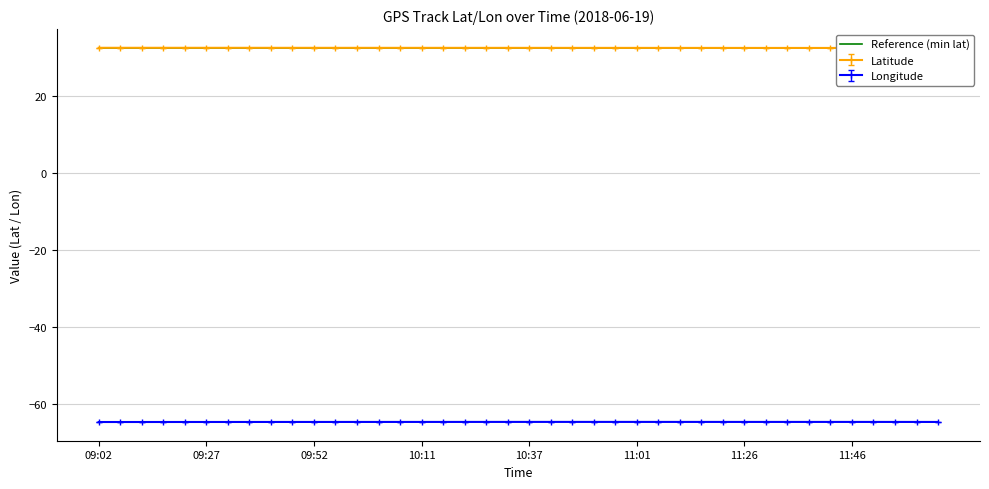

Which label corresponds to the largest value in the chart?

09:02